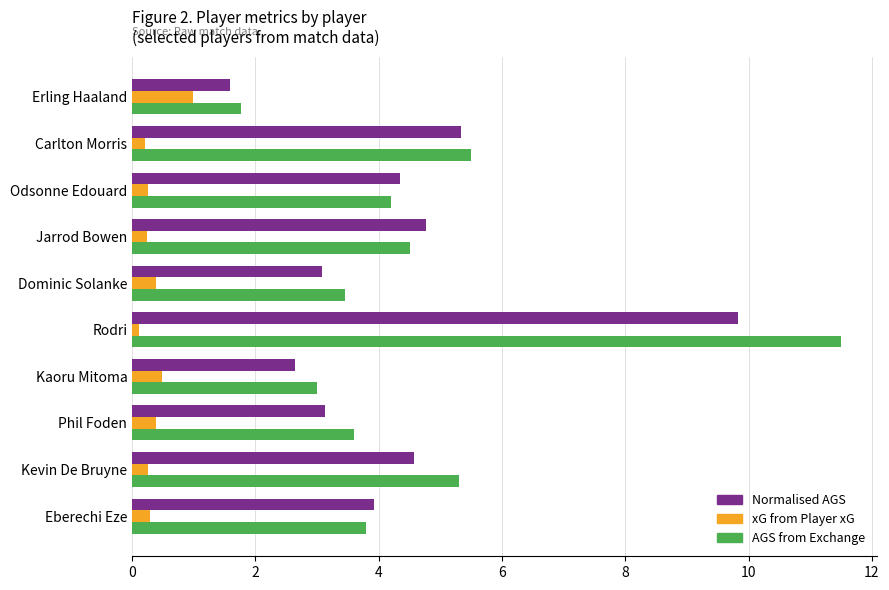

What is the average value of the Normalised AGS series?

4.3